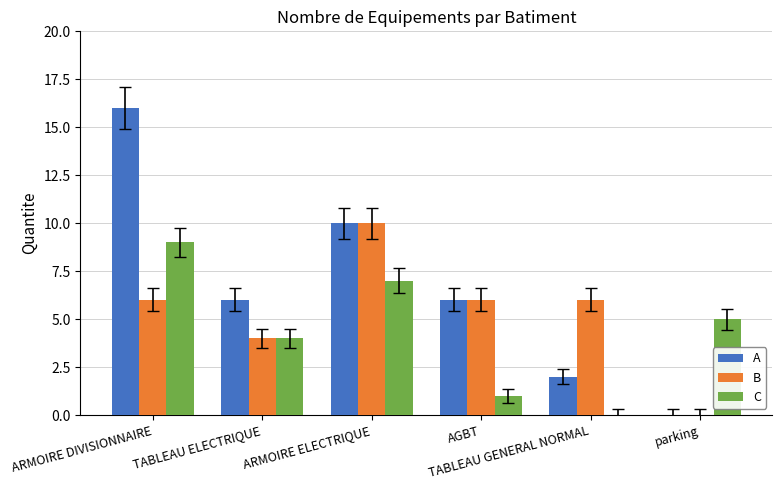

What is the approximate value of C at ARMOIRE DIVISIONNAIRE?

9